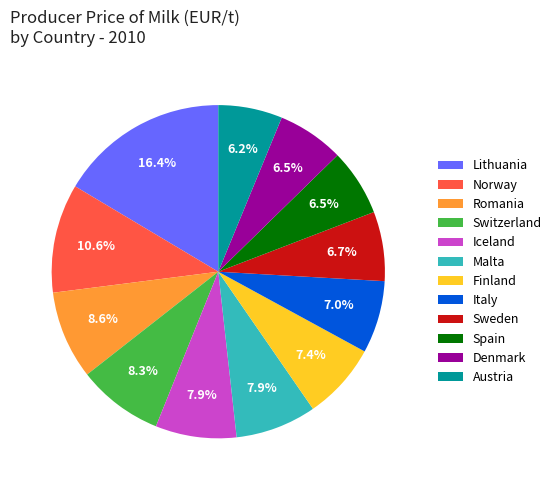

Count the number of slices in the pie.

12